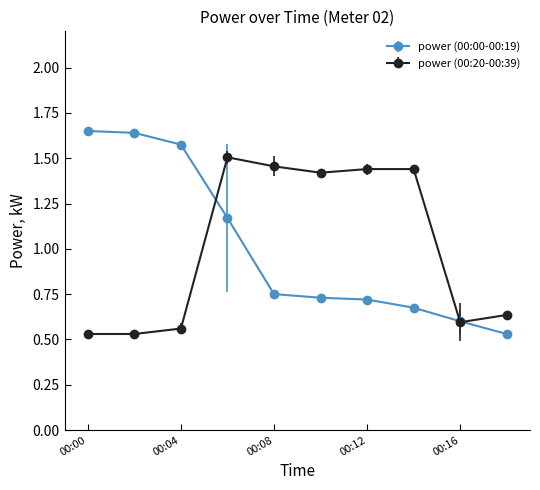

List the series in order of their peak value, highest first.

power (00:00-00:19), power (00:20-00:39)